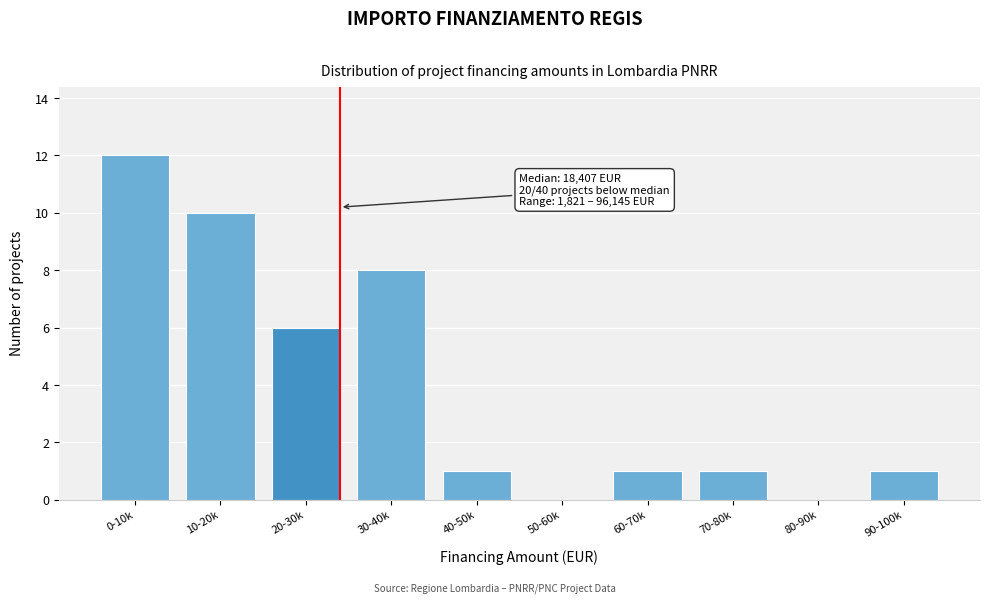

Reading left to right, extract all data points from this chart.

0-10k=12	10-20k=10	20-30k=6	30-40k=8	40-50k=1	50-60k=0	60-70k=1	70-80k=1	80-90k=0	90-100k=1